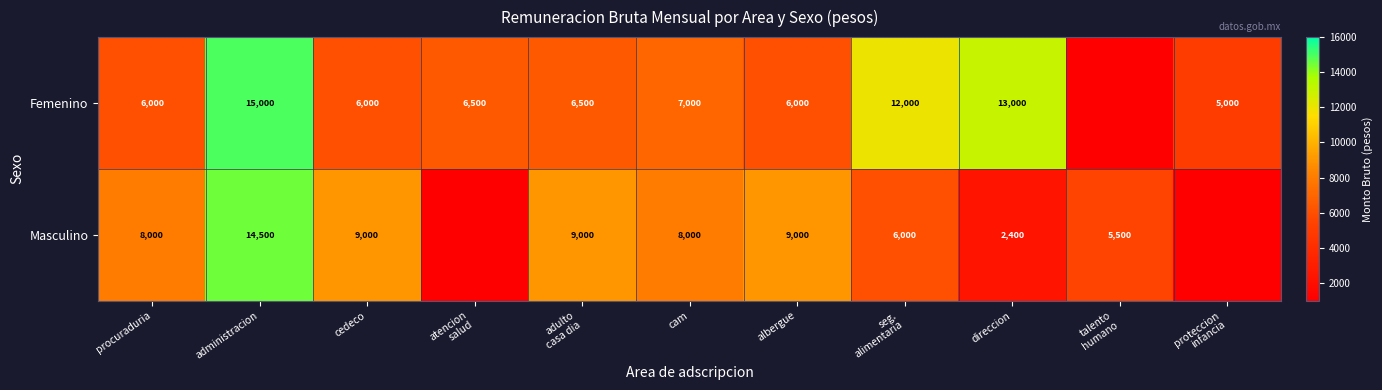

What is the difference between the highest and lowest values at direccion?

10600